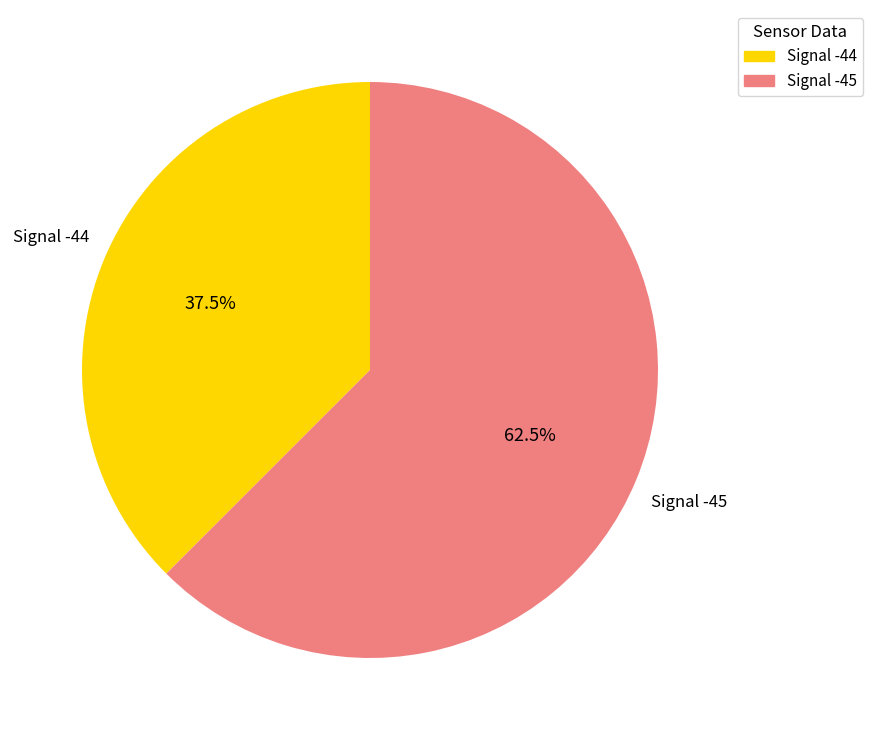

Which category has the smallest portion of the pie?

Signal -44